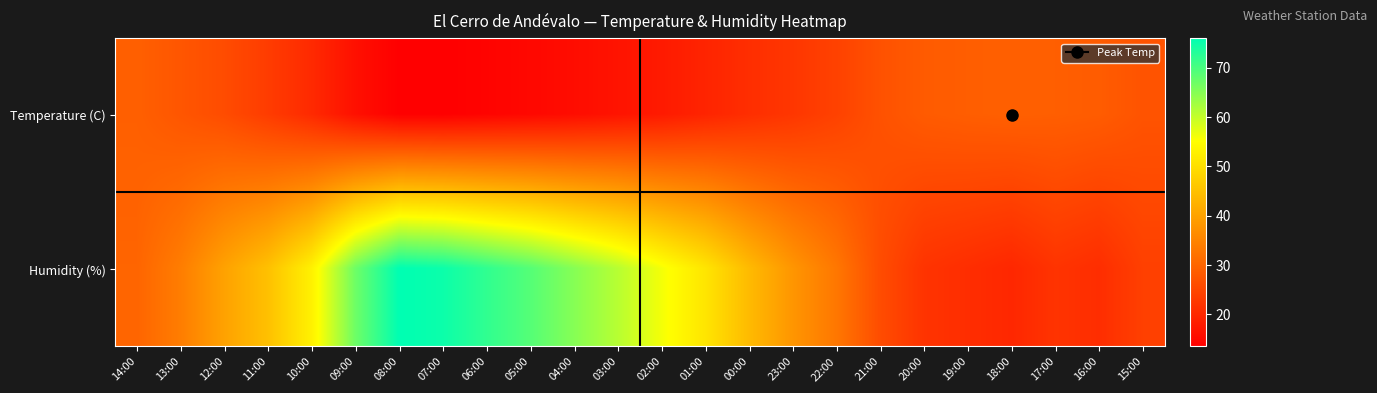

At which category is the sum across all series the highest?

08:00